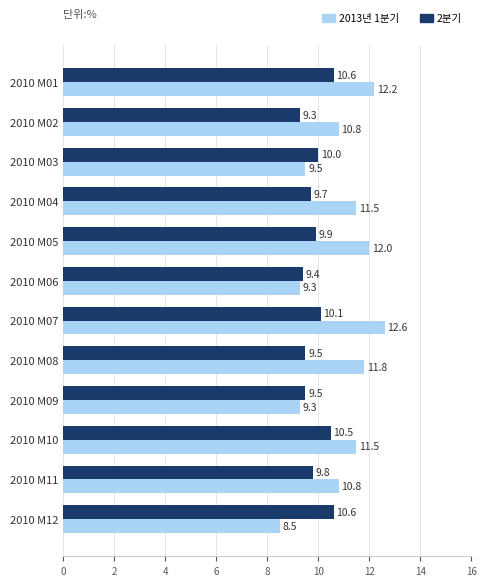

Which category has the lowest value across all series?

2010 M12